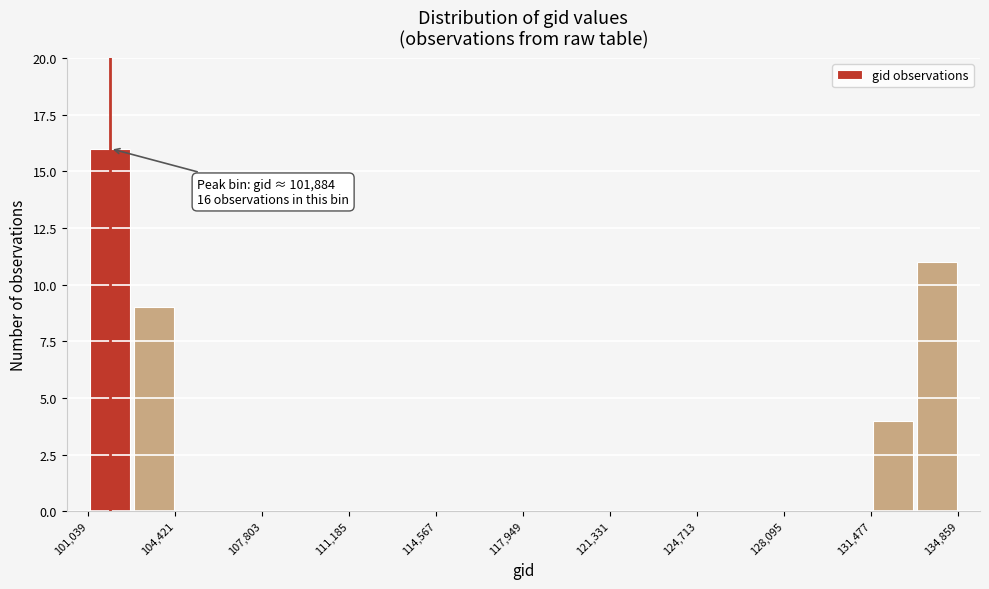

Around what value on the x-axis is the tallest bar? Give the approximate position of its centre, as read against the axis.

102000